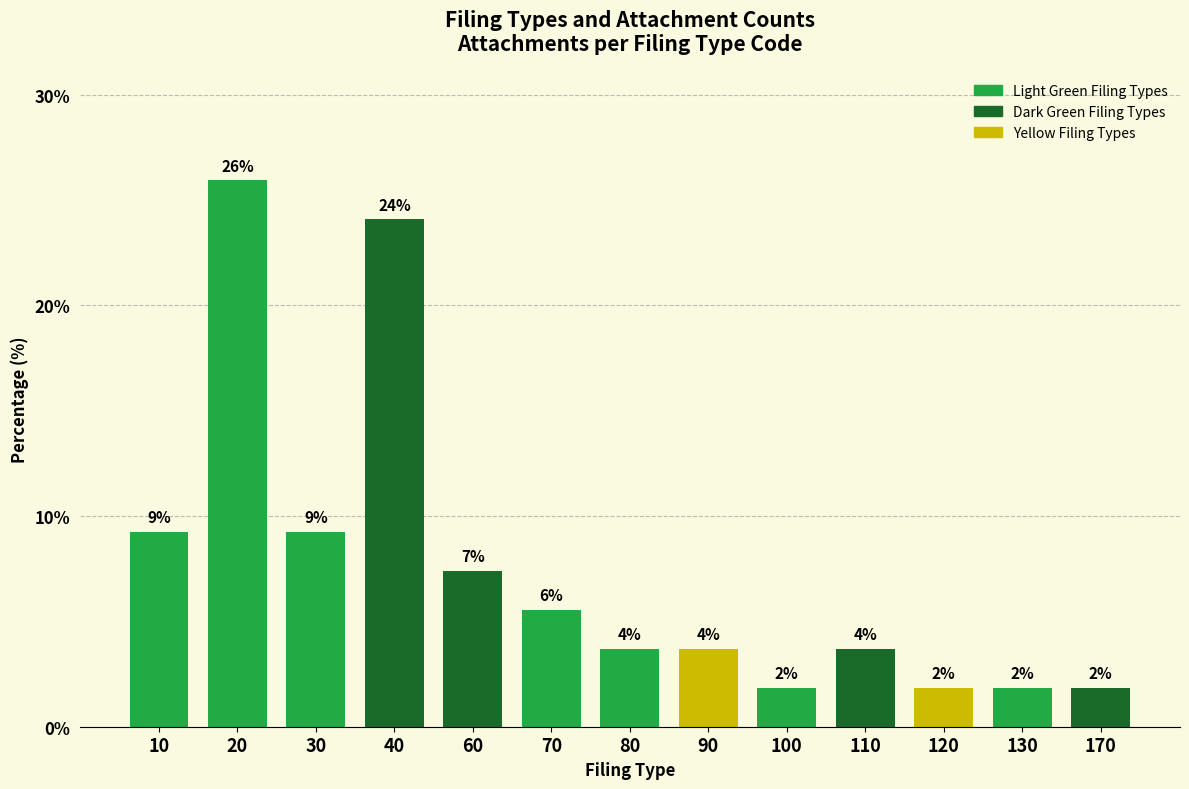

How many bars are there in total?

13